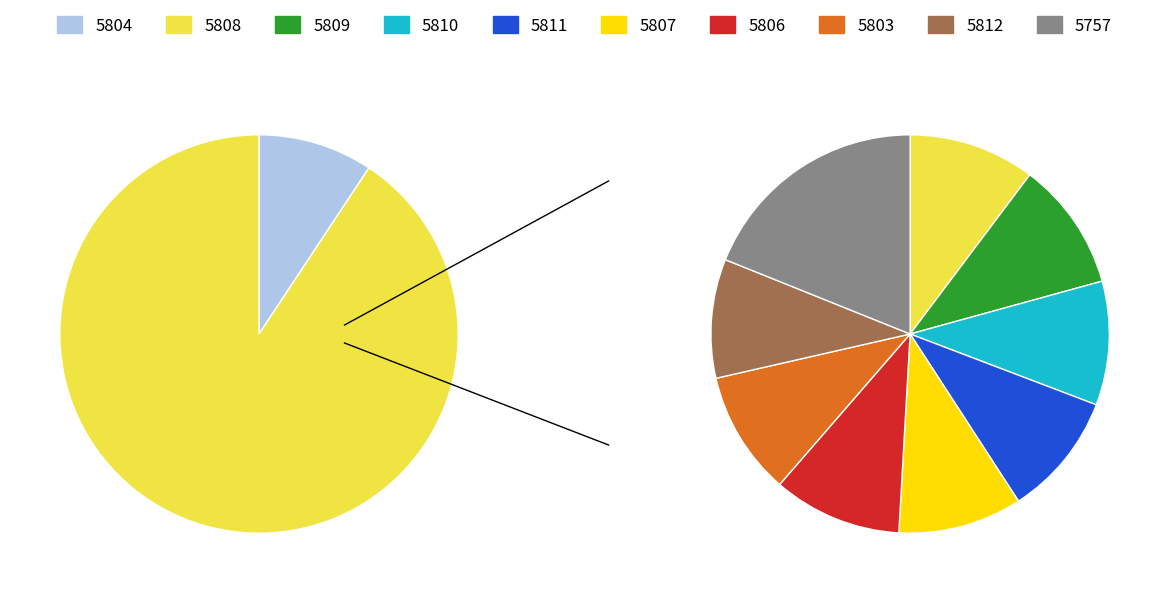

Is 19 the majority of the pie?

No